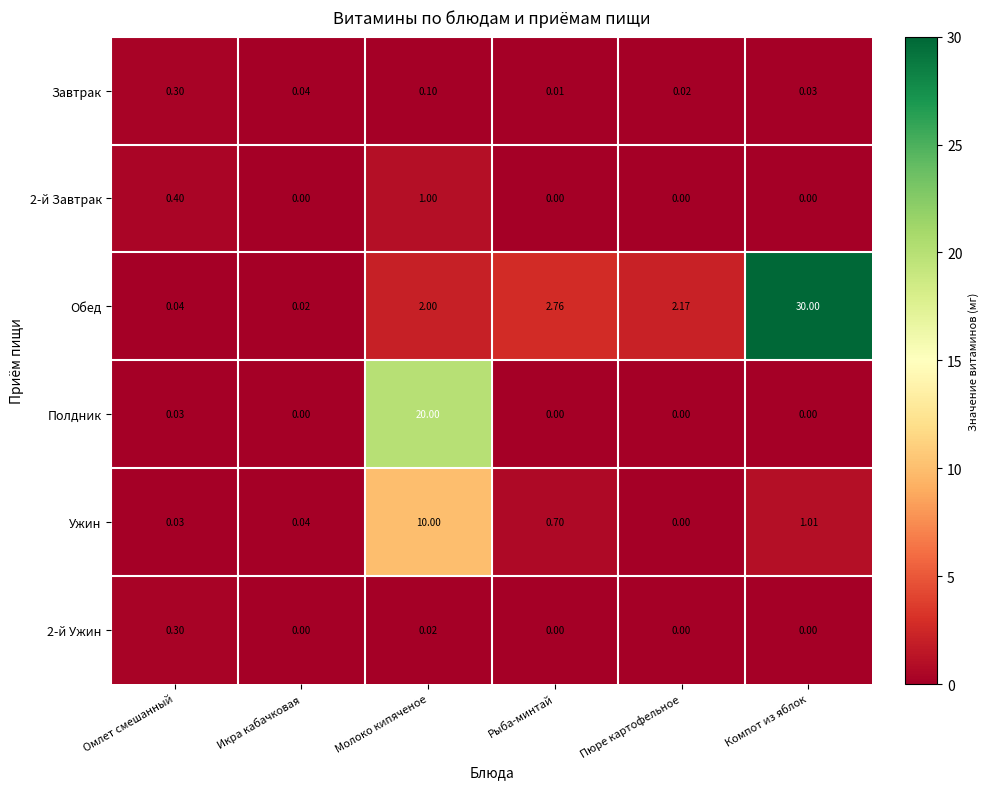

What is the spread (max minus min) of values at Компот из яблок?

30.0